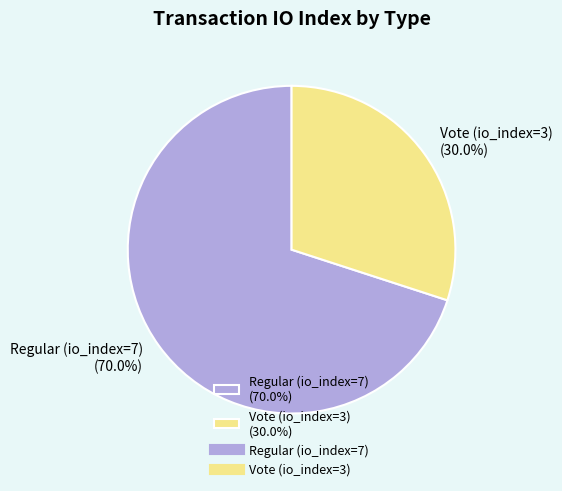

What percentage do Regular (io_index=7) and Vote (io_index=3) together represent?

100.0%